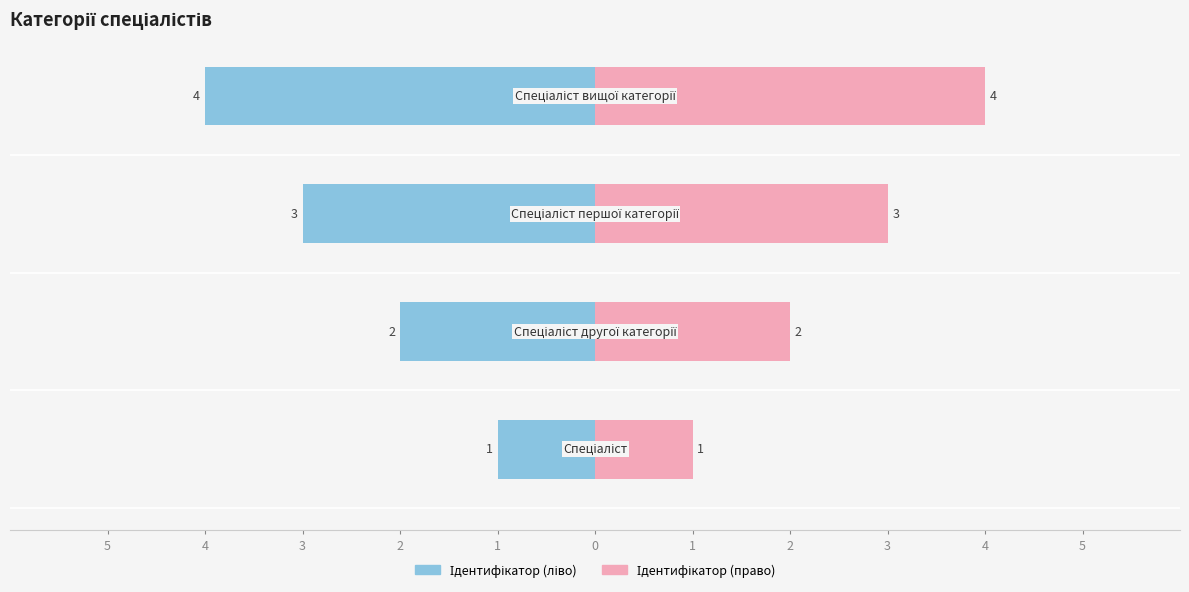

Is it true that the value at Спеціаліст другої категорії is 2?

True